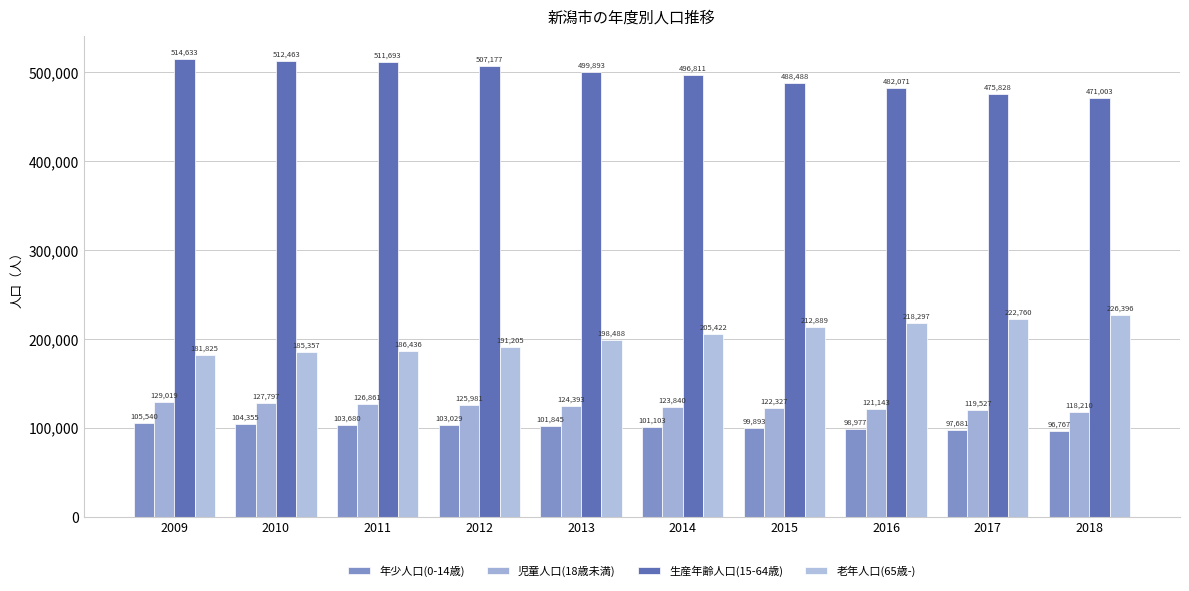

At which category is the sum across all series the highest?

2009